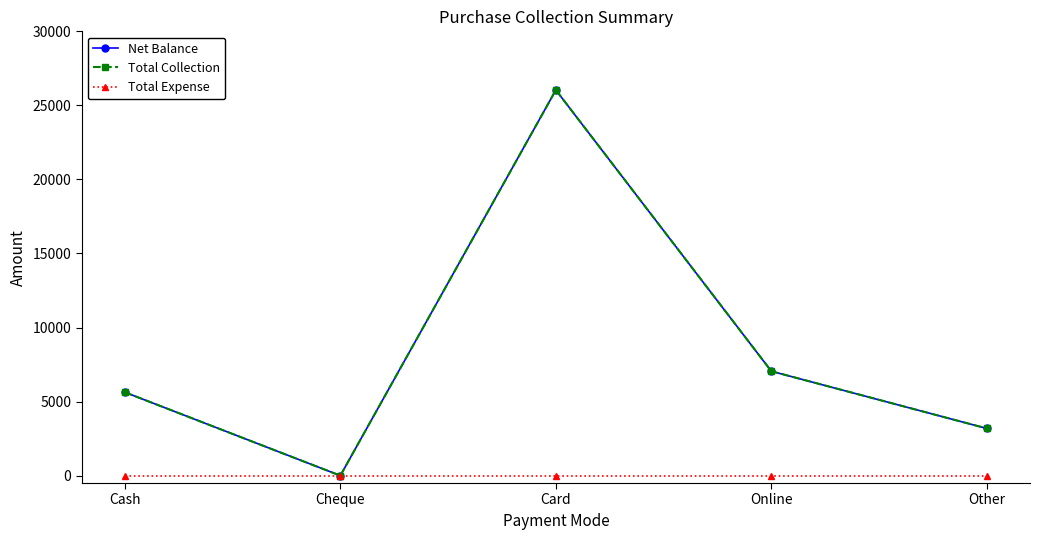

Does the chart have visible grid lines?

No